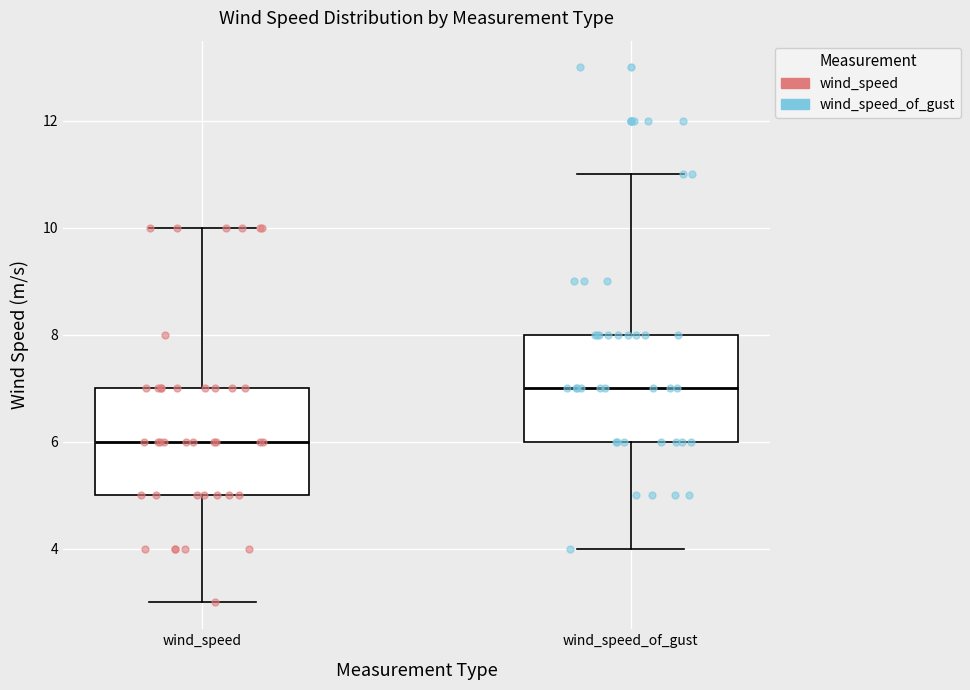

Which box's median line is the highest?

wind_speed_of_gust